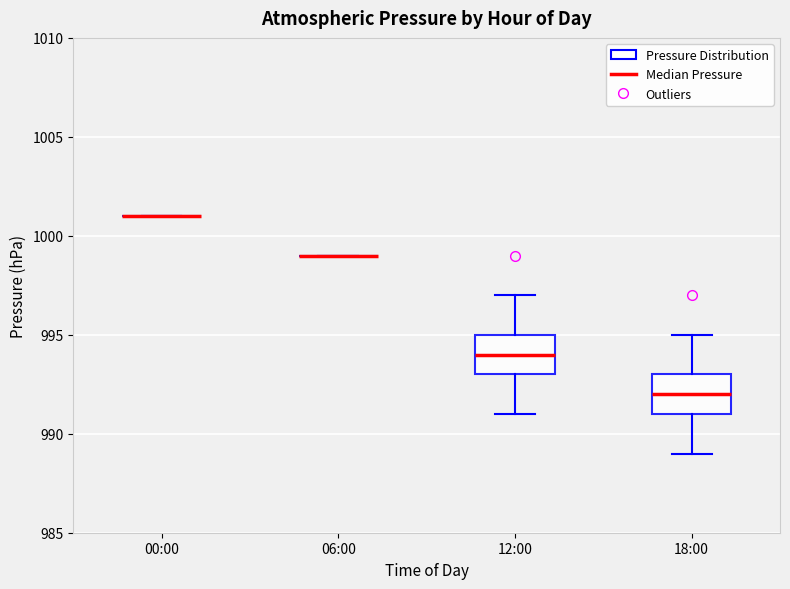

Reading left to right, transcribe this box plot: for each box, give where its median line is, the range the box spans, and where its two whiskers end, as read against the y-axis. The values are not printed on the chart, so give them approximately, as read against the axis.

00:00: box collapsed to a line at 1001, whiskers 1001 to 1001
06:00: box collapsed to a line at 999, whiskers 999 to 999
12:00: median 994, box 993 to 995, whiskers 991 to 997
18:00: median 992, box 991 to 993, whiskers 989 to 995